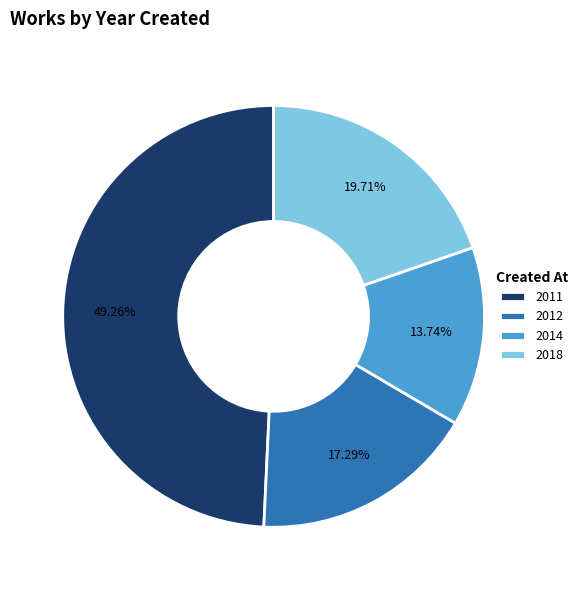

How many segments does this pie chart have?

4